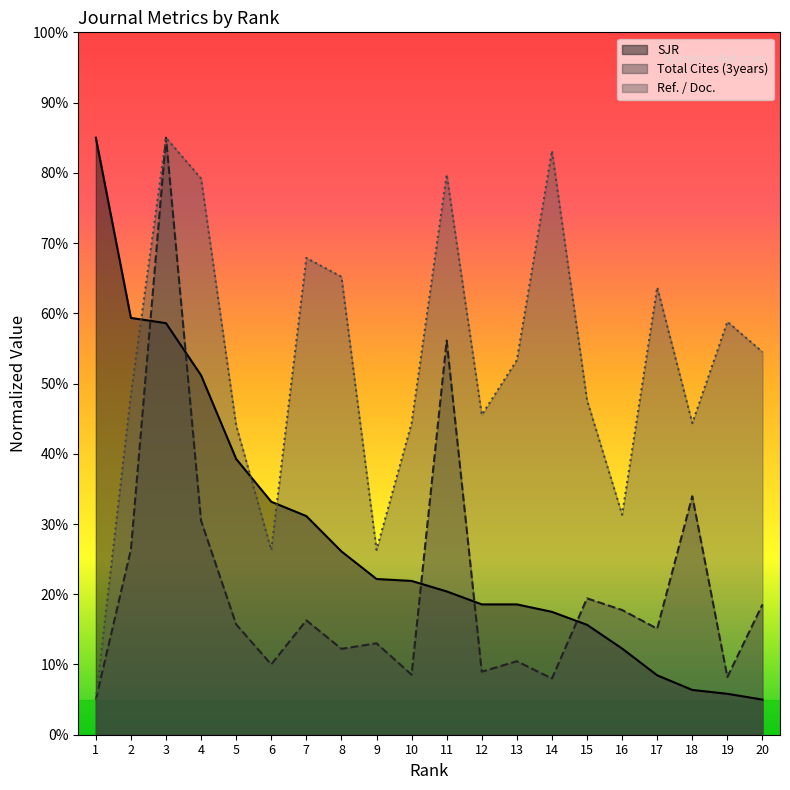

What is the difference between the SJR values at 11 and 6?

12.8